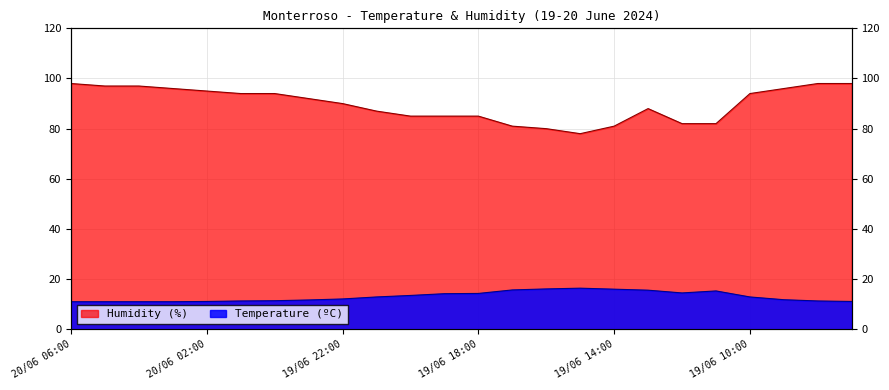

What is the maximum value shown in the chart?

98.0